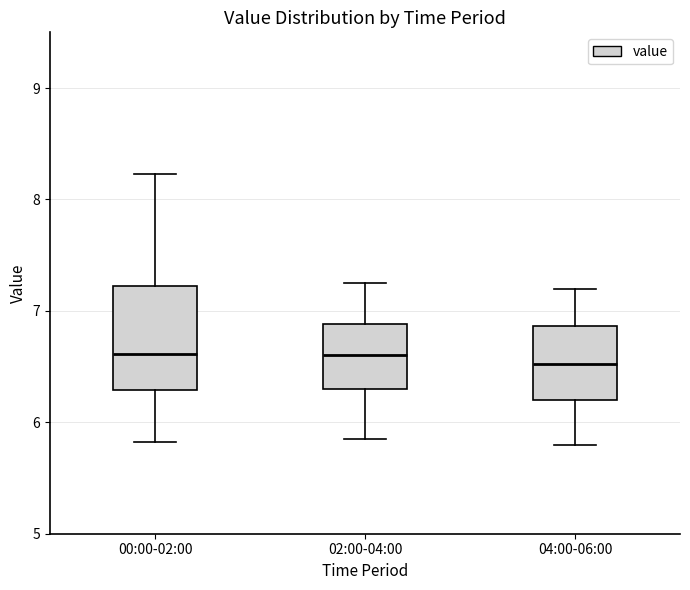

Which box is the tallest, from its lower edge to its upper edge?

00:00-02:00